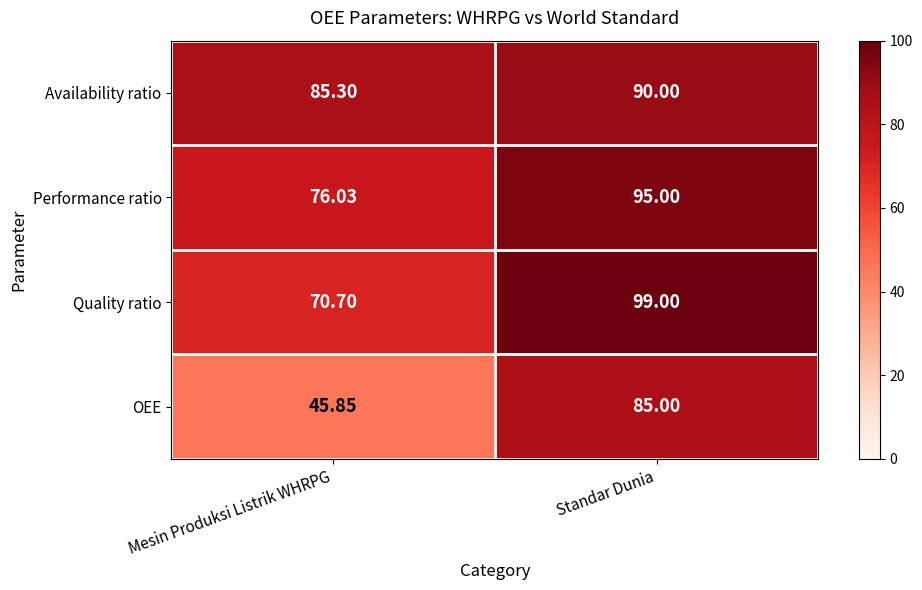

At which label is Performance ratio closest to 85?

Mesin Produksi Listrik WHRPG